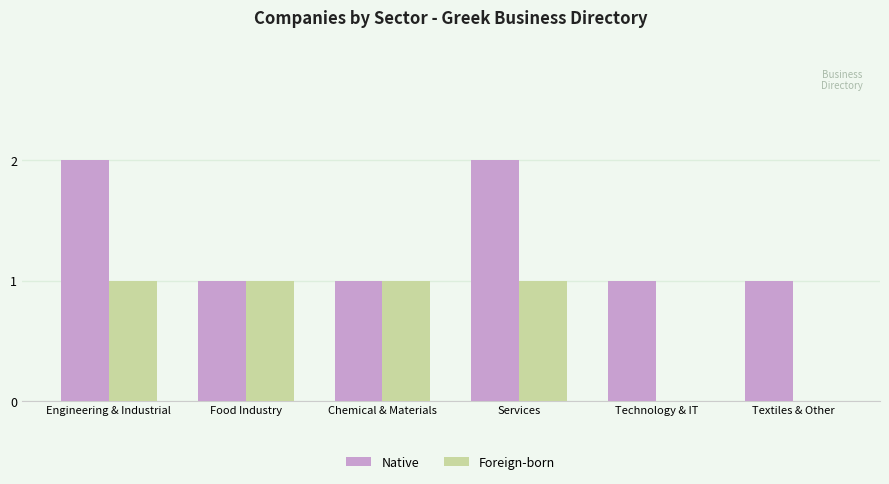

Read the Native value at Services.

2